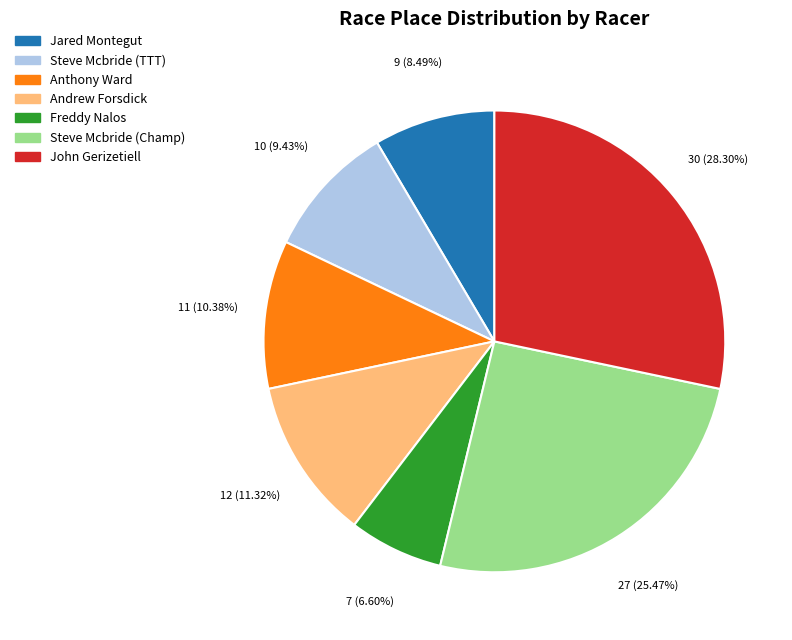

Rank the categories by value from highest to lowest.

John Gerizetiell, Steve Mcbride (Champ), Andrew Forsdick, Anthony Ward, Steve Mcbride (TTT), Jared Montegut, Freddy Nalos